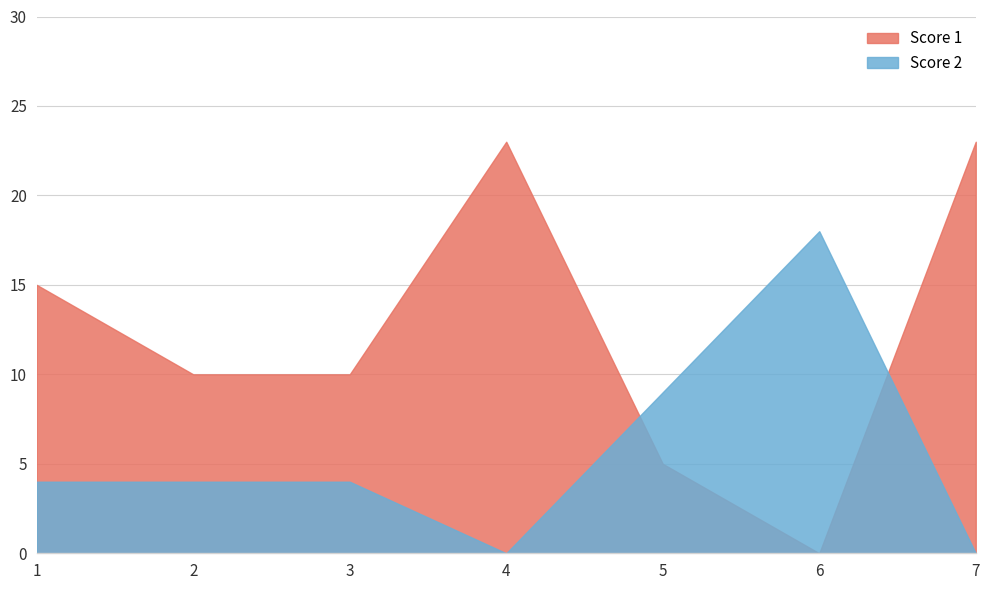

What is the value of the Score 1 point at the 3rd from the left?

10